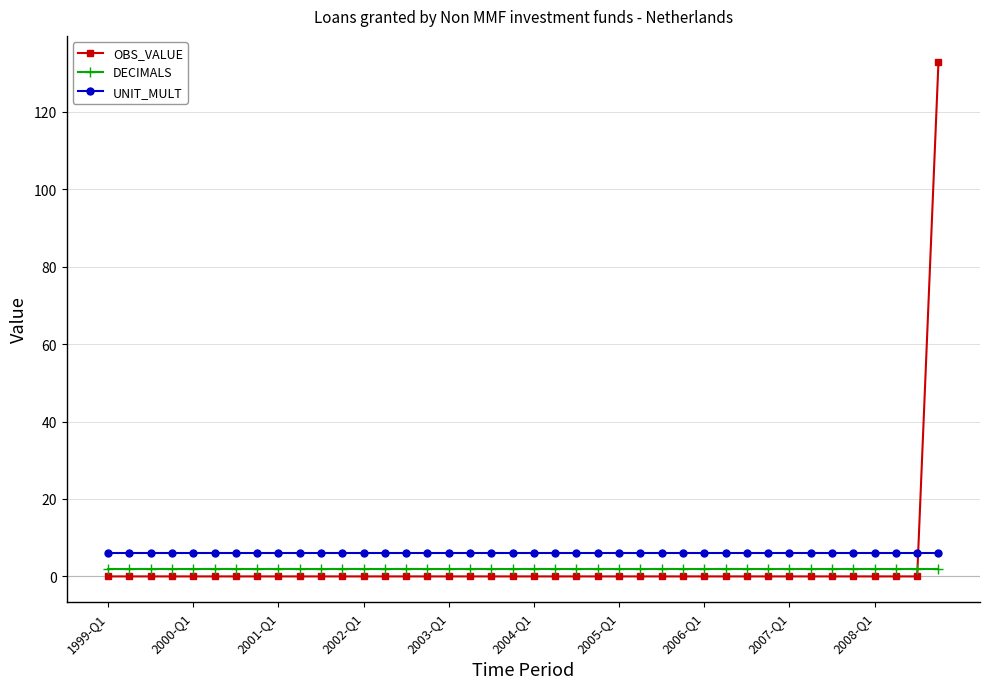

How many lines are shown in the chart?

3